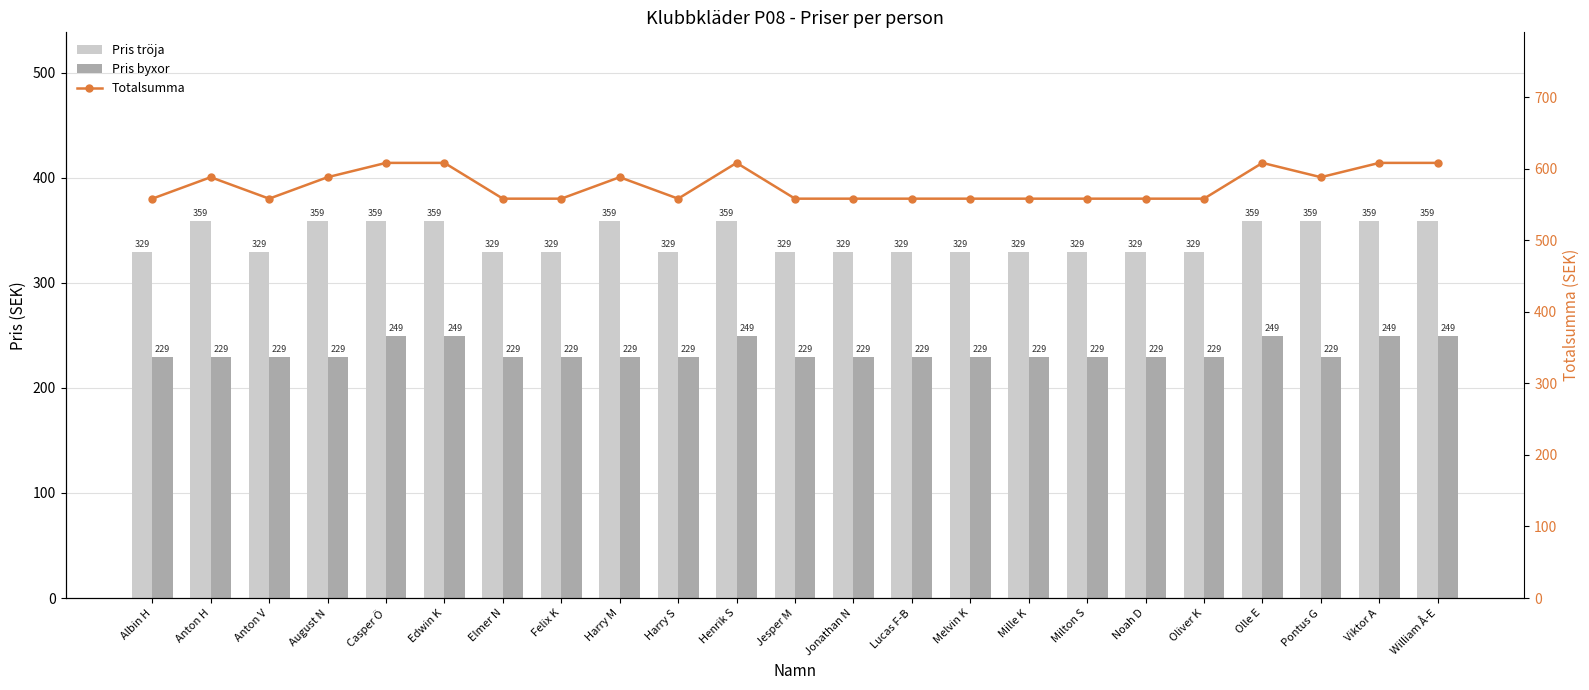

Count the Pris tröja values in the range 329 to 359.

23